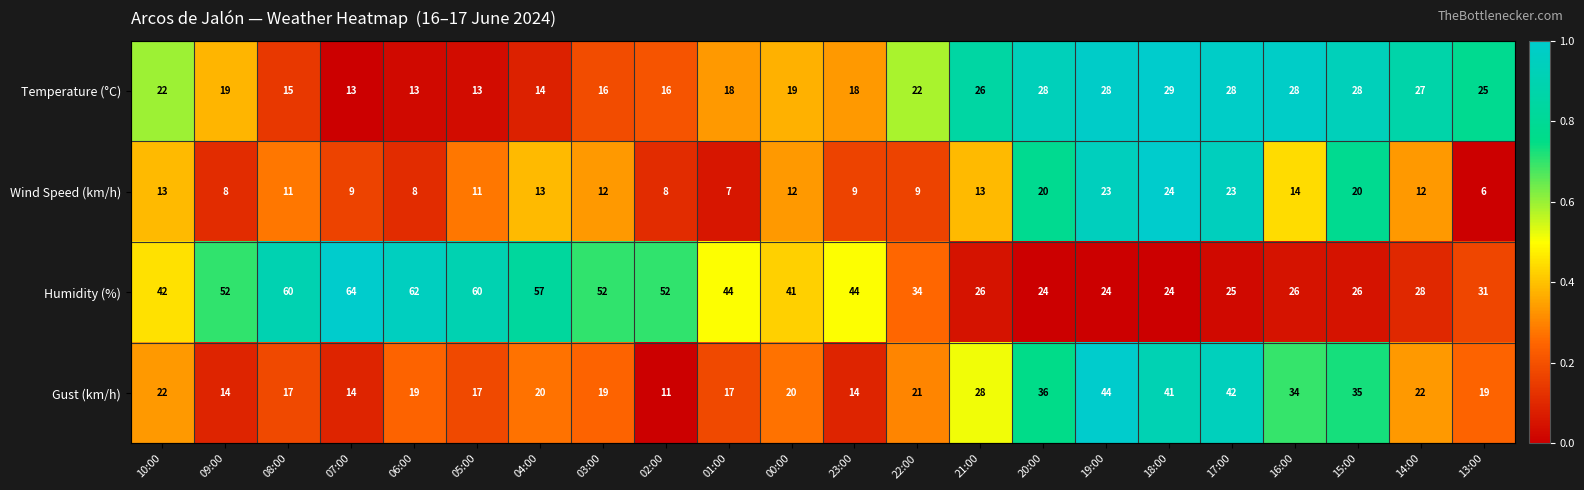

What is the difference between the Wind Speed (km/h) values at 14:00 and 23:00?

3